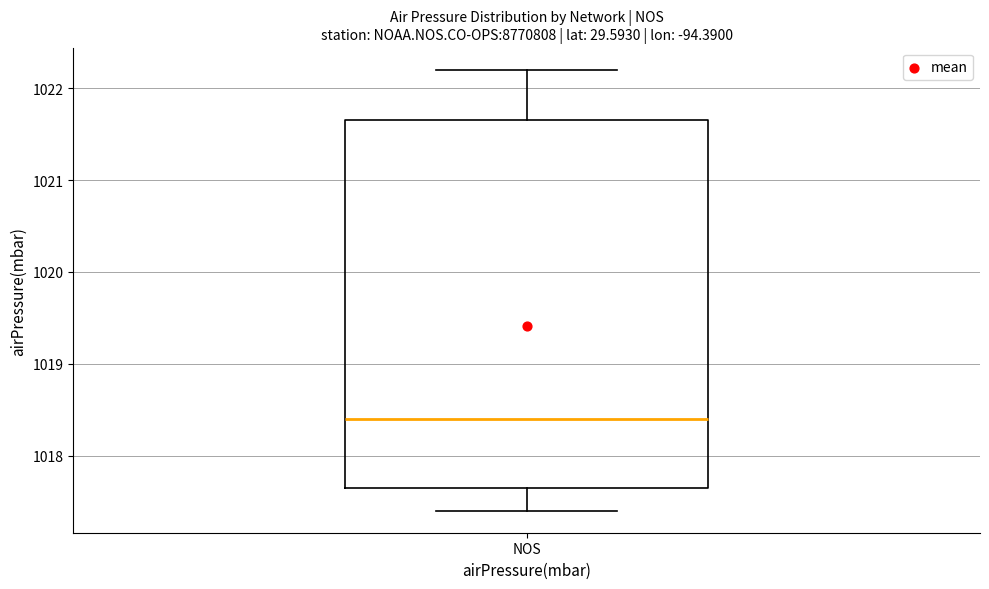

Transcribe this box plot: give where the median line is, the range the box spans, and where the two whiskers end, as read against the y-axis. The values are not printed on the chart, so give them approximately, as read against the axis.

median 1018.4, box 1017.7 to 1021.7, whiskers 1017.4 to 1022.2